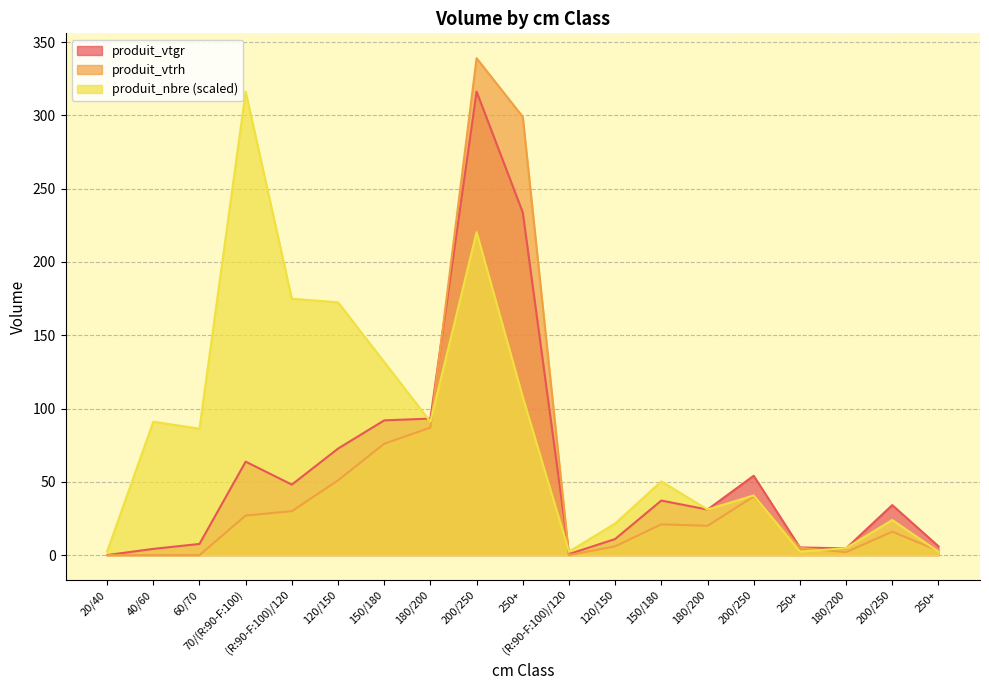

Which has a higher value, 250+ or 60/70?

60/70